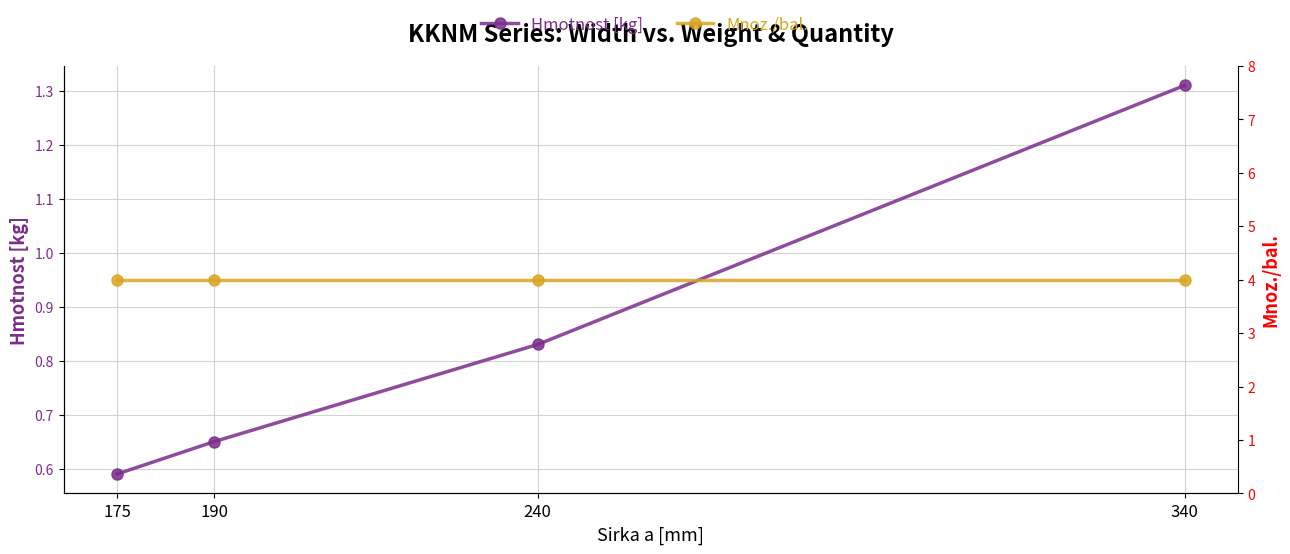

The value of Mnoz./bal. at 175 is 1.1. True or false?

False